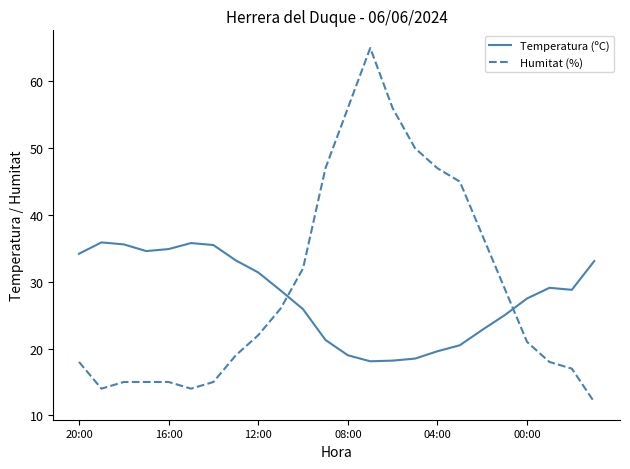

What is the smallest value displayed?

12.0